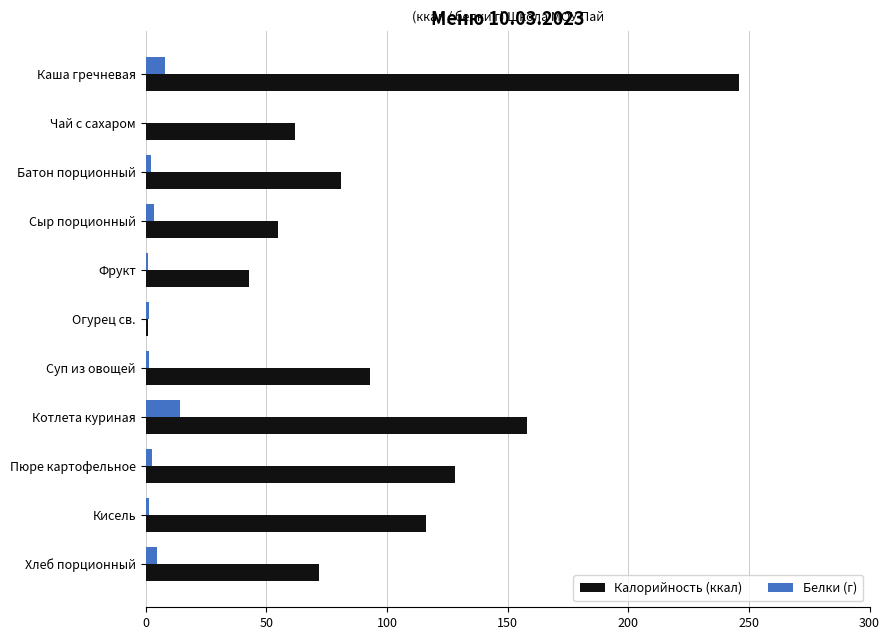

What are all the series names shown in the legend?

Калорийность (ккал), Белки (г)